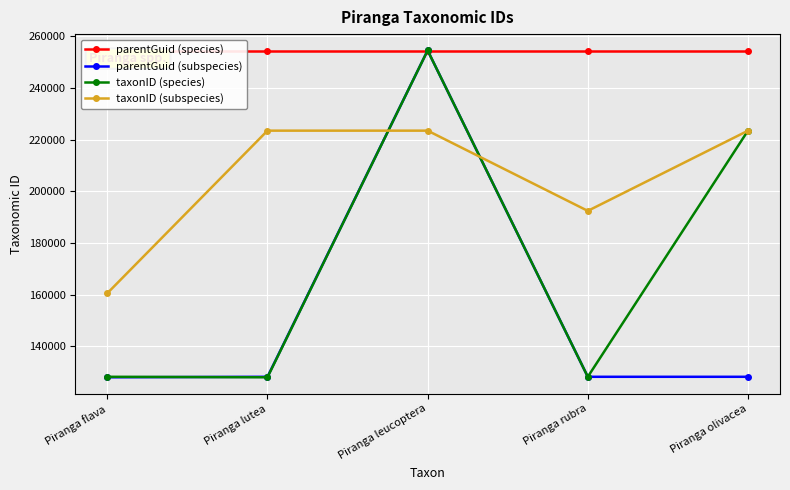

How many data points in parentGuid (subspecies) are less than 128146?

2